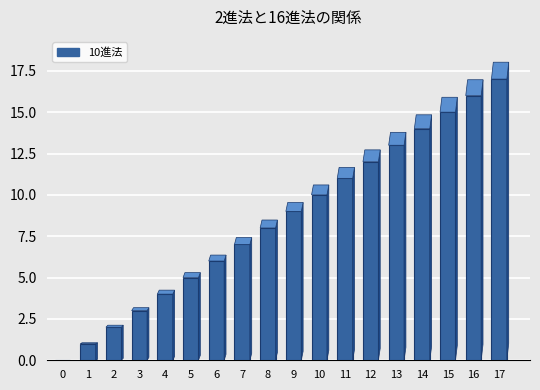

Reading left to right, list all the values displayed in this chart.

0	1	2	3	4	5	6	7	8	9	10	11	12	13	14	15	16	17